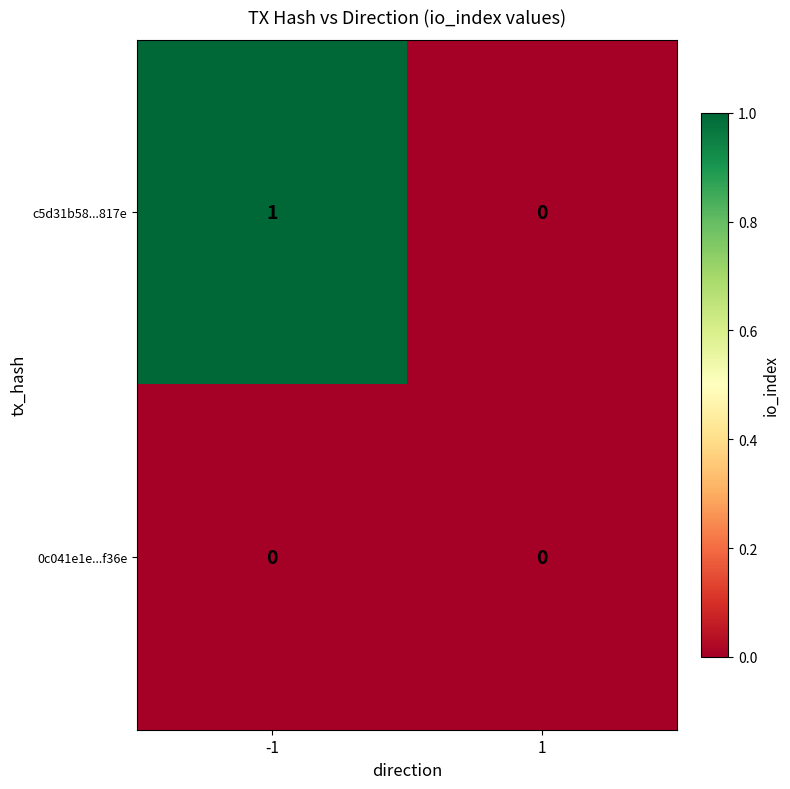

Is the value of 0c041e1e...f36e at 1 greater than the value of c5d31b58...817e at -1?

No